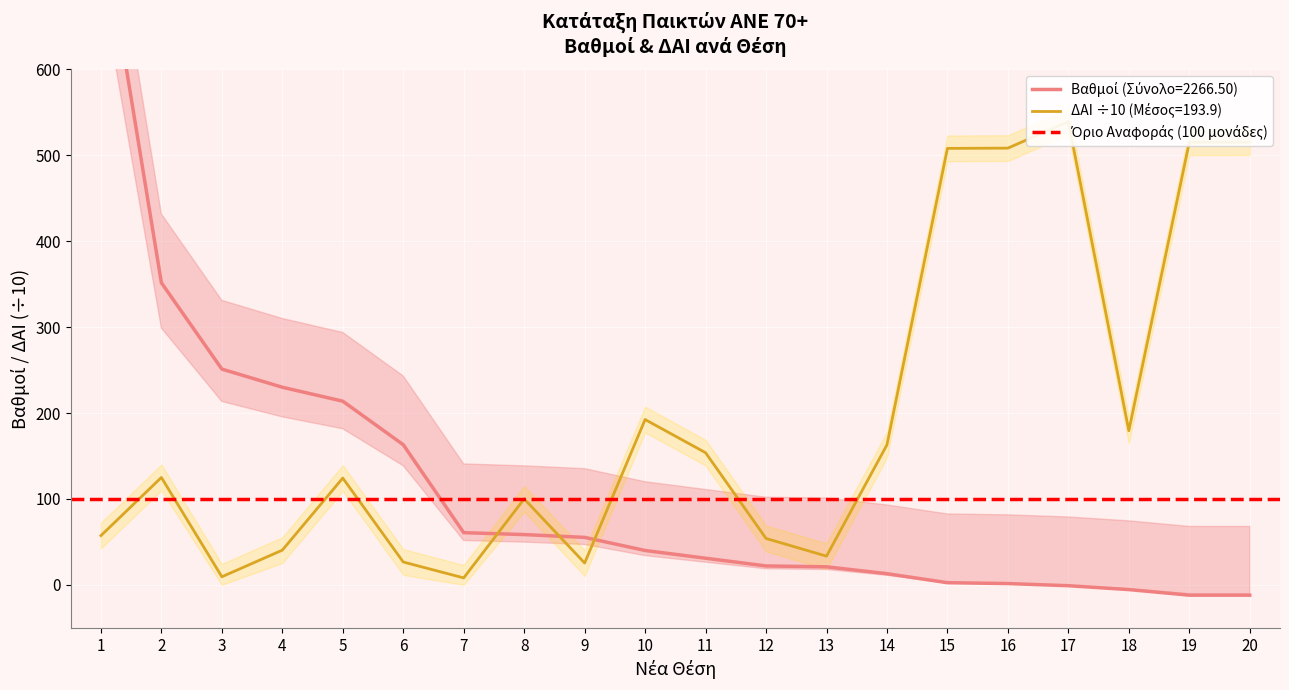

True or false: Βαθμοί has more than 0 interior local peaks.

False